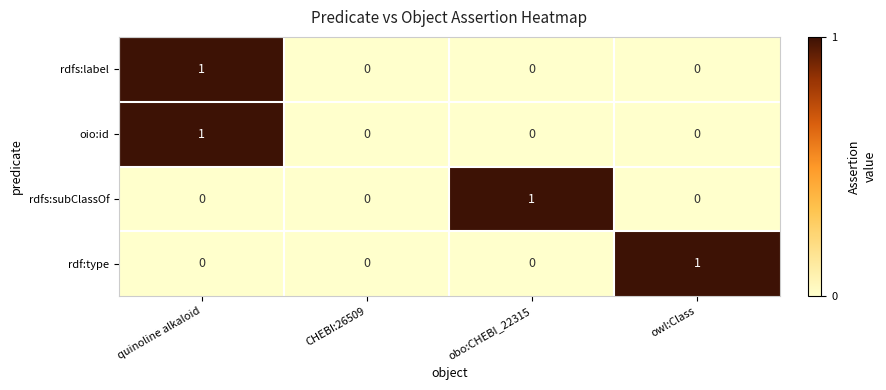

How many rdfs:label values are between 0 and 1?

4